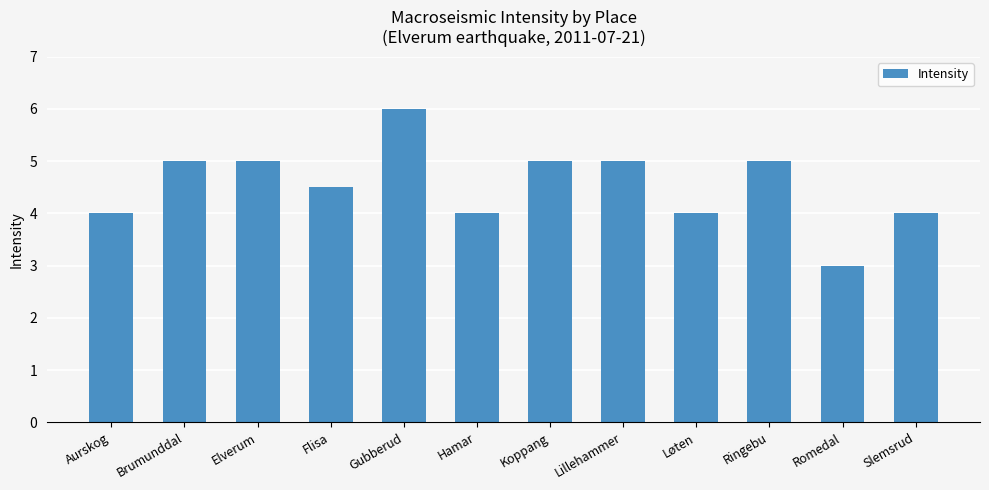

What is the minimum value shown in the chart?

3.0